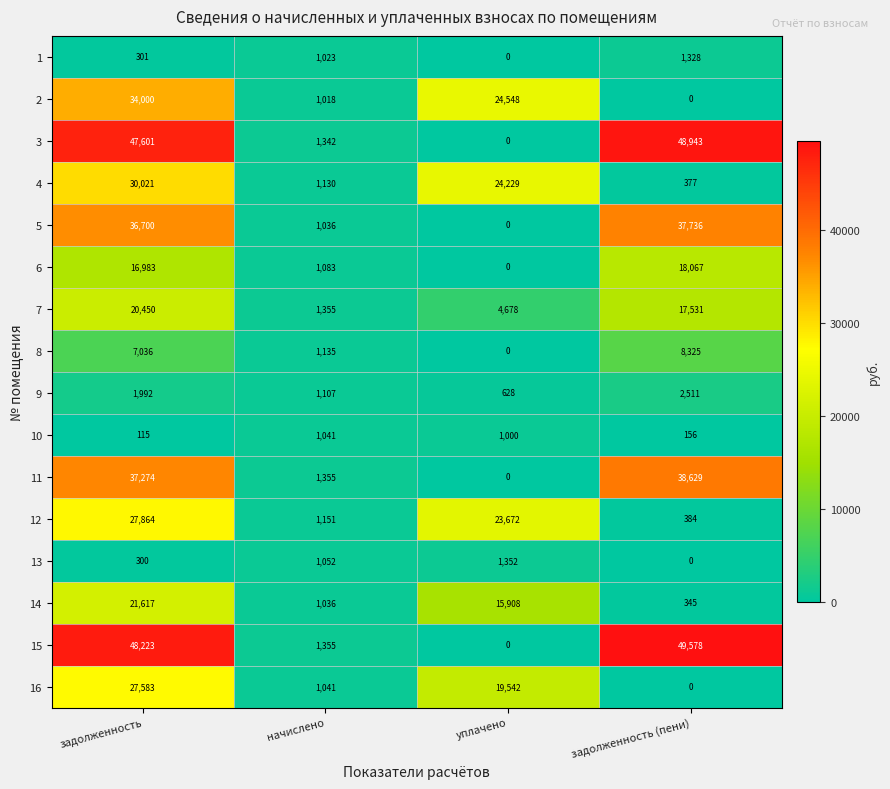

What is the spread (max minus min) of values at задолженность (пени)?

49578